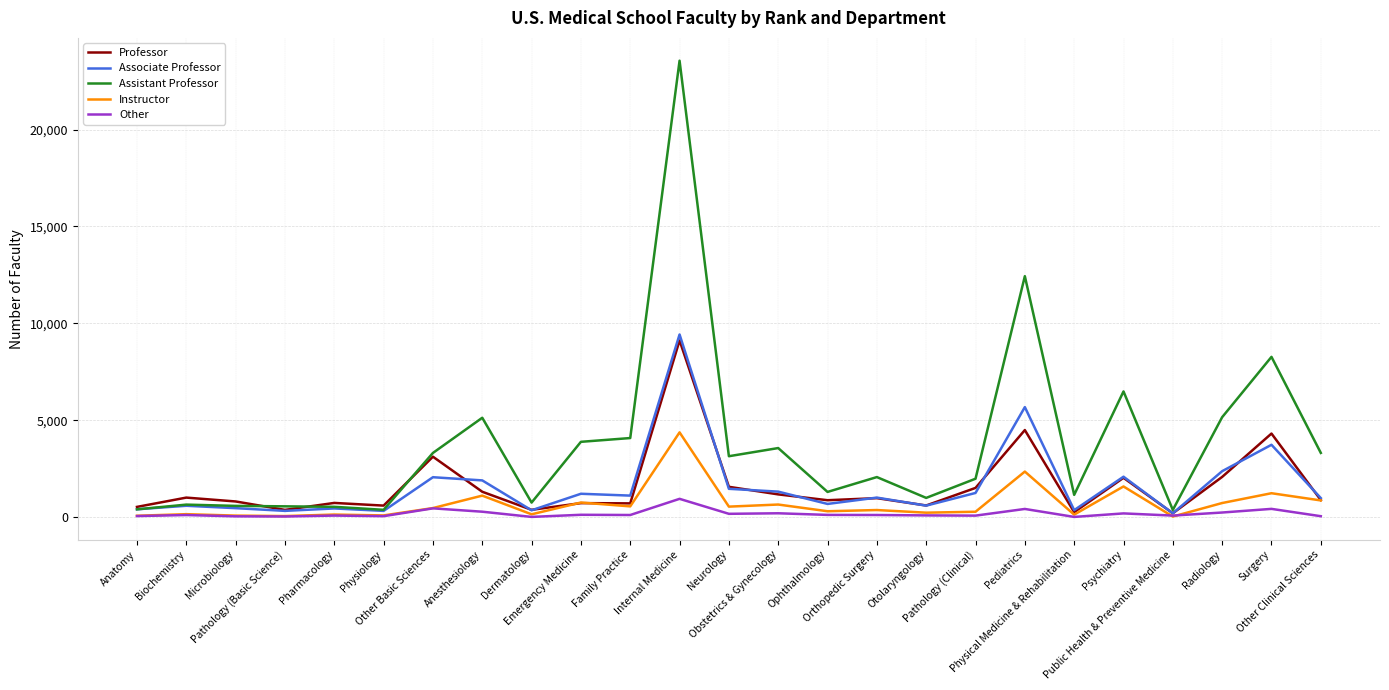

Which series has the largest range (max minus min)?

Assistant Professor